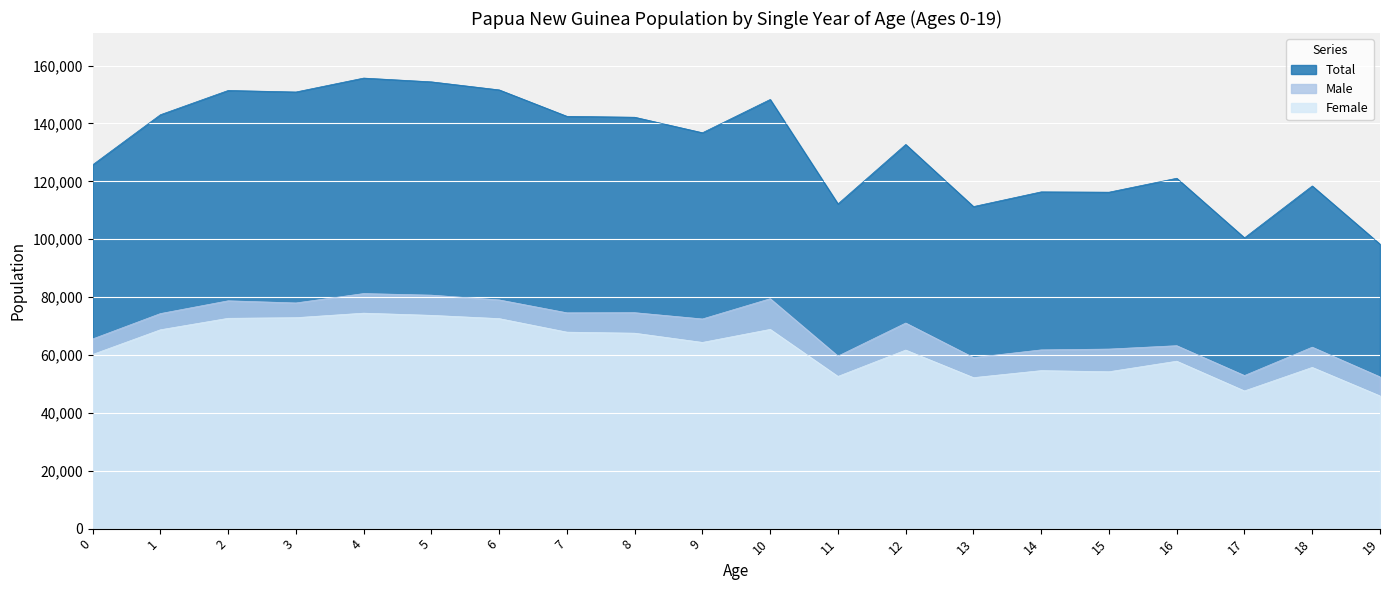

Reading left to right, extract all data points from this chart.

Total: 0=125718	1=143017	2=151397	3=150870	4=155678	5=154373	6=151596	7=142463	8=142149	9=136789	10=148288	11=112201	12=132739	13=111283	14=116363	15=116251	16=121065	17=100474	18=118403	19=98288
Male: 0=65539	1=74308	2=78723	3=77979	4=81227	5=80677	6=79028	7=74570	8=74618	9=72446	10=79446	11=59605	12=71041	13=59109	14=61764	15=62044	16=63213	17=52895	18=62695	19=52430
Female: 0=60179	1=68709	2=72674	3=72891	4=74451	5=73696	6=72568	7=67893	8=67531	9=64343	10=68842	11=52596	12=61698	13=52174	14=54599	15=54207	16=57852	17=47579	18=55708	19=45858